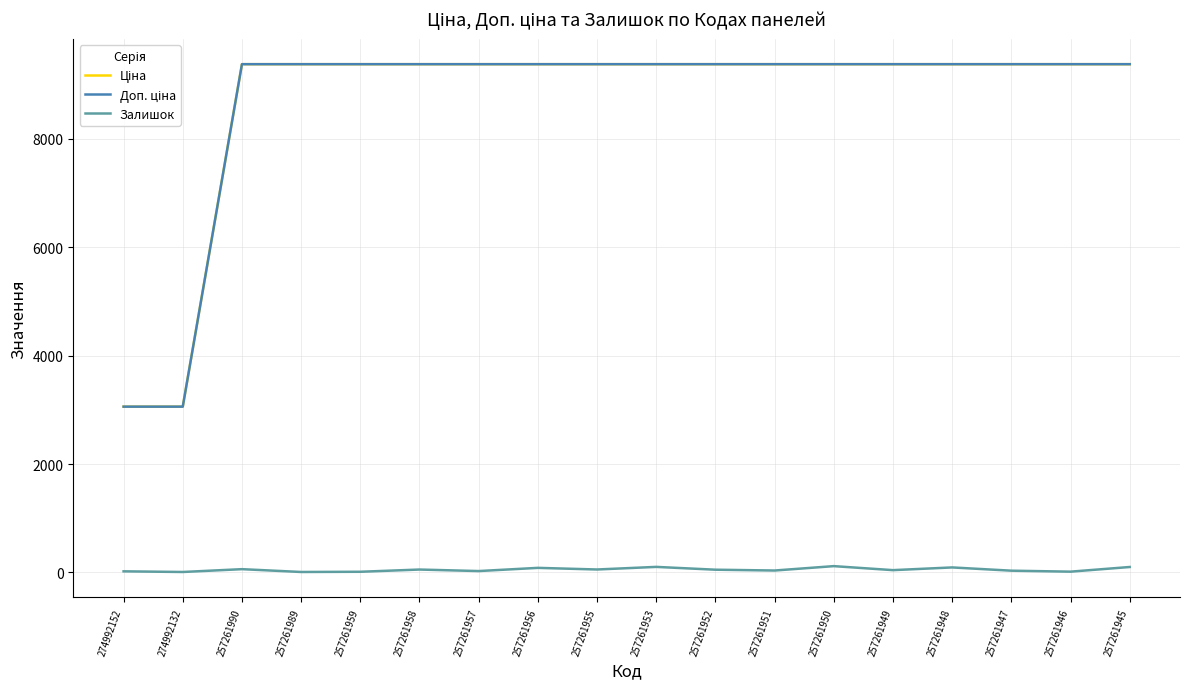

True or false: Залишок has a value of 13.0 at 257261959.

True